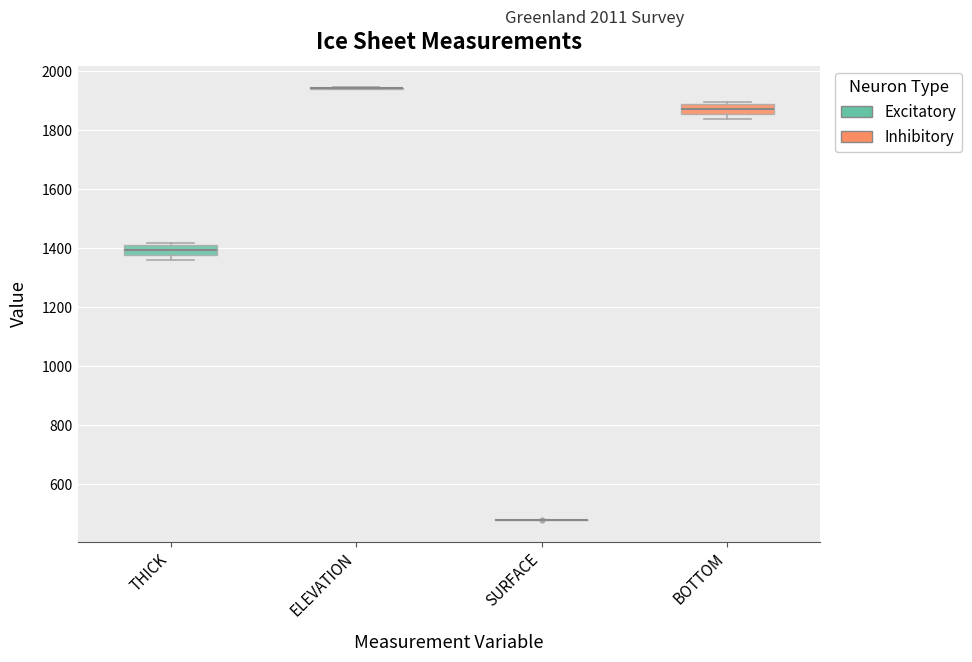

Reading left to right, read every box against the y-axis: the position of its median line, the range the box covers, and the ends of its whiskers. The values are not printed on the chart, so give them approximately, as read against the axis.

THICK: median 1400 (inside the box), box 1380 to 1400, whiskers 1360 to 1420
ELEVATION: box collapsed to a line at 1940, whiskers 1940 to 1940
SURFACE: box collapsed to a line at 480, whiskers 480 to 480
BOTTOM: median 1880 (inside the box), box 1860 to 1880, whiskers 1840 to 1900